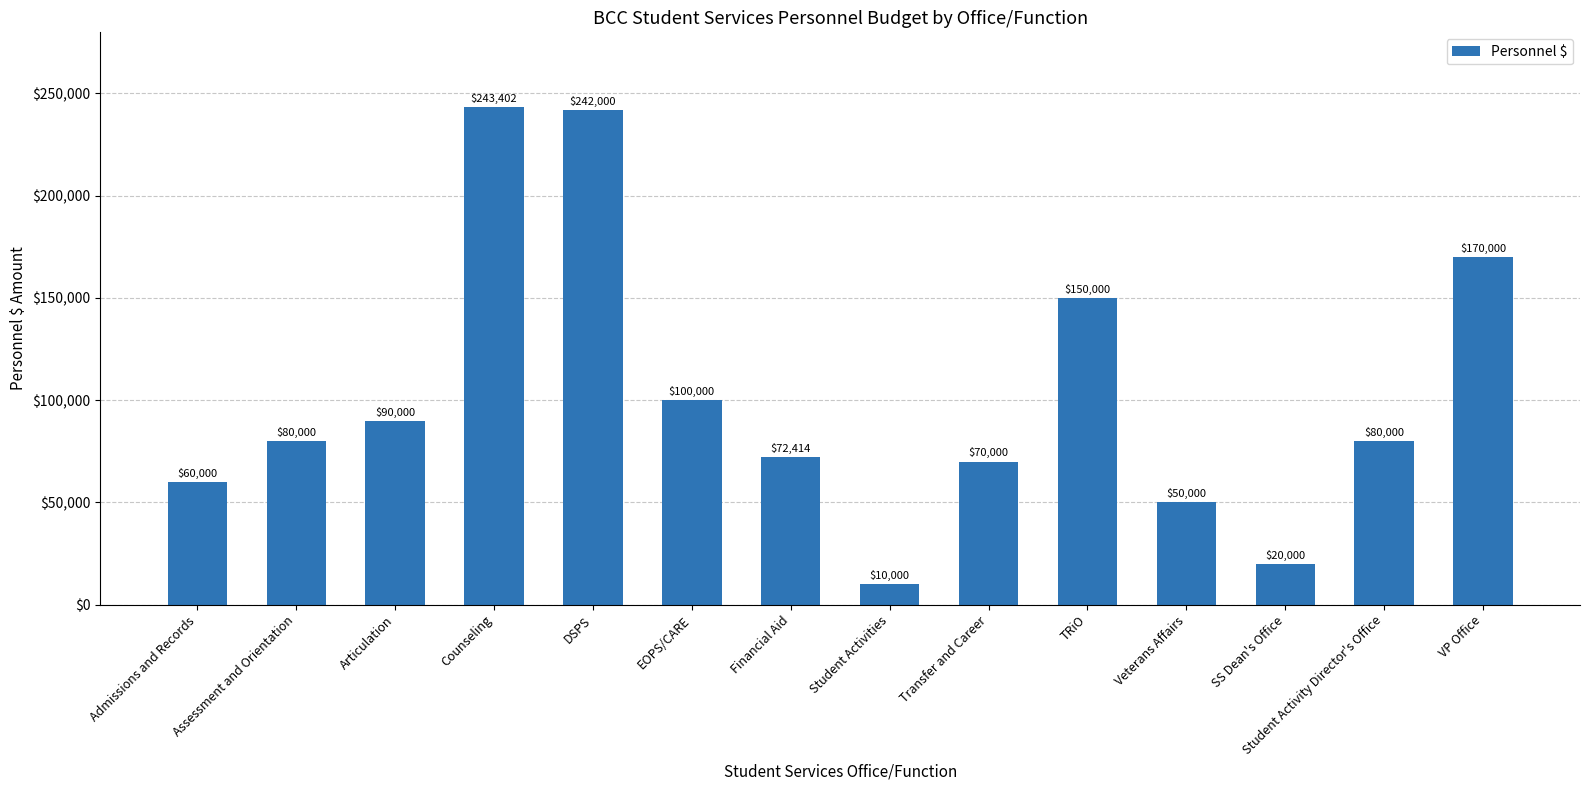

What position from the right is Assessment and Orientation?

13